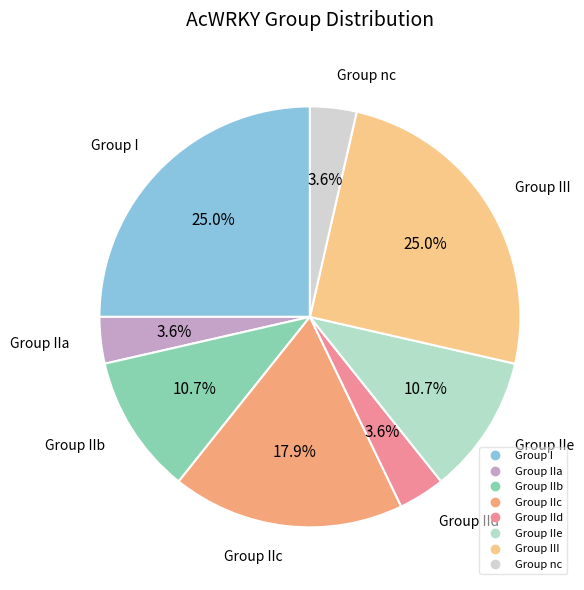

How many slices are in this pie chart?

8